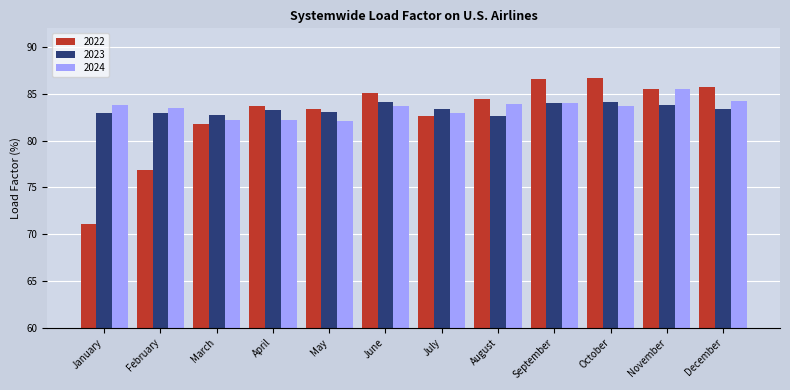

What is the value of the 2023 bar at the 11th from the left?

83.8